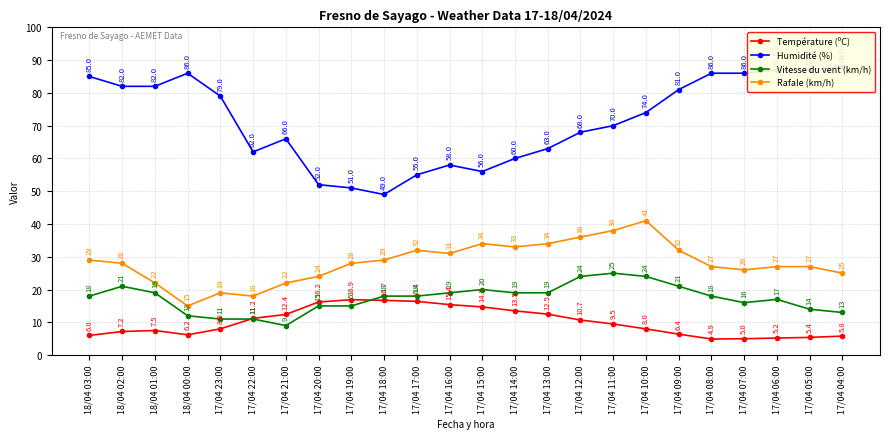

True or false: Rafale (km/h) and Température (ºC) intersect in this chart.

False